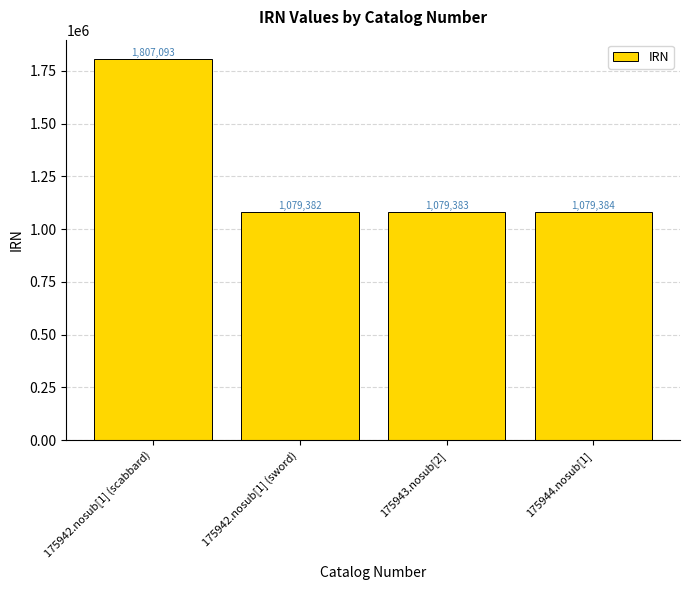

The chart shows a value of 1079383 at 175943.nosub[2]. True or false?

True